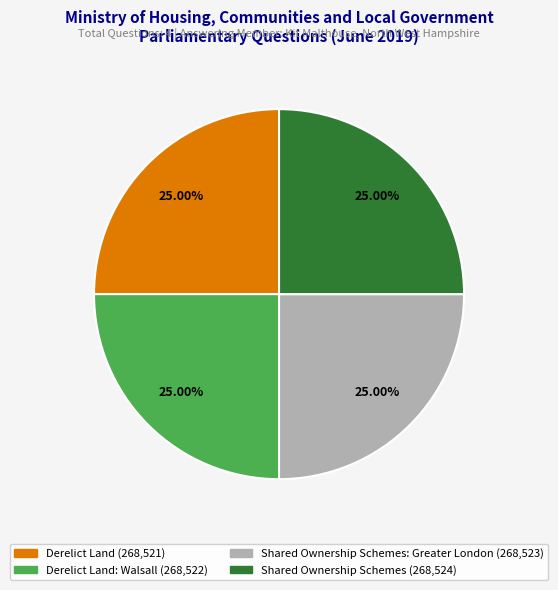

Does any single category account for the majority?

No